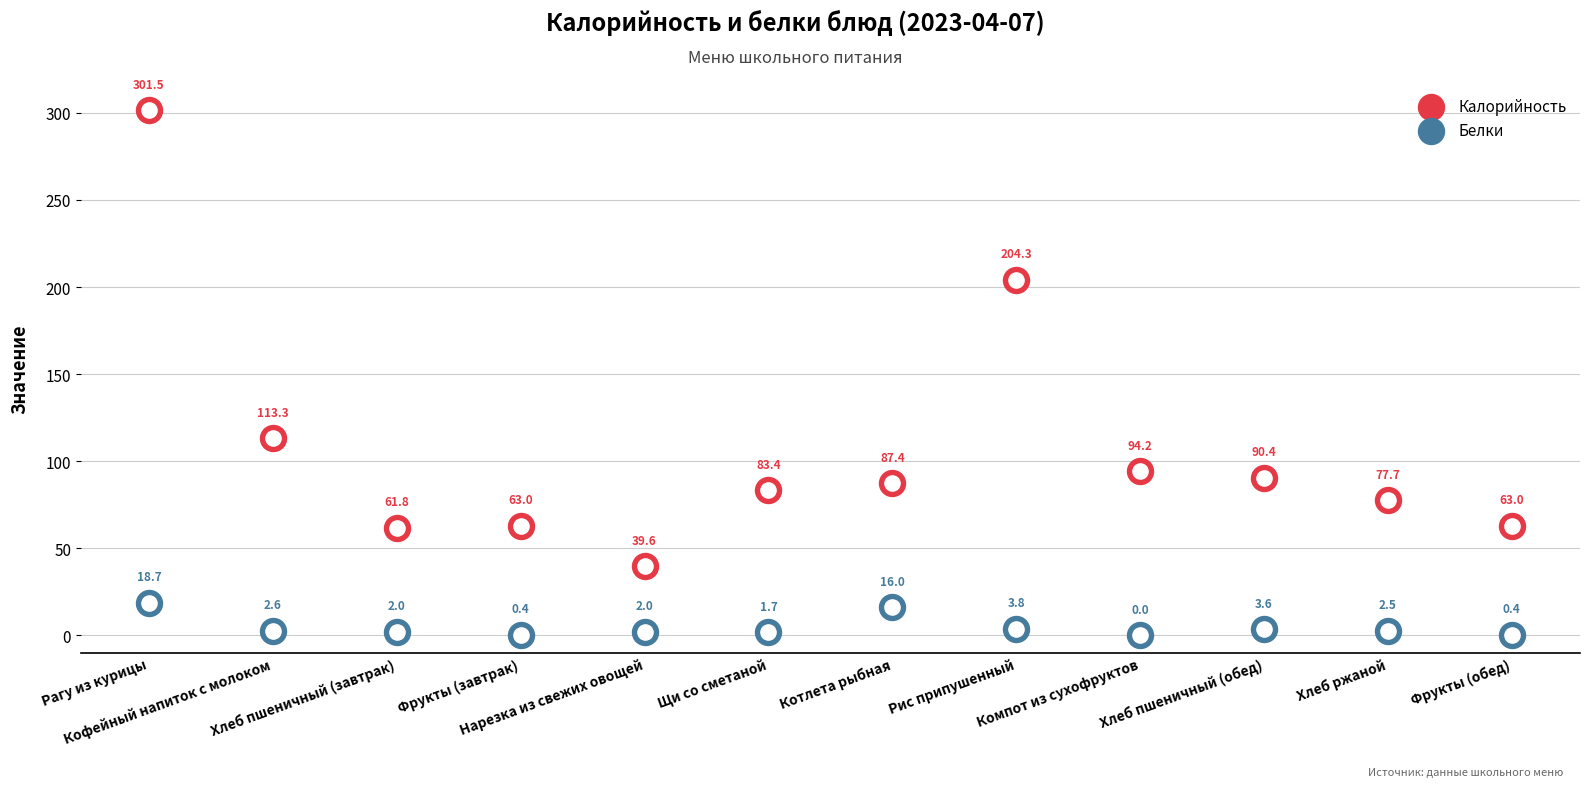

Which series has the widest spread of Y values?

Калорийность